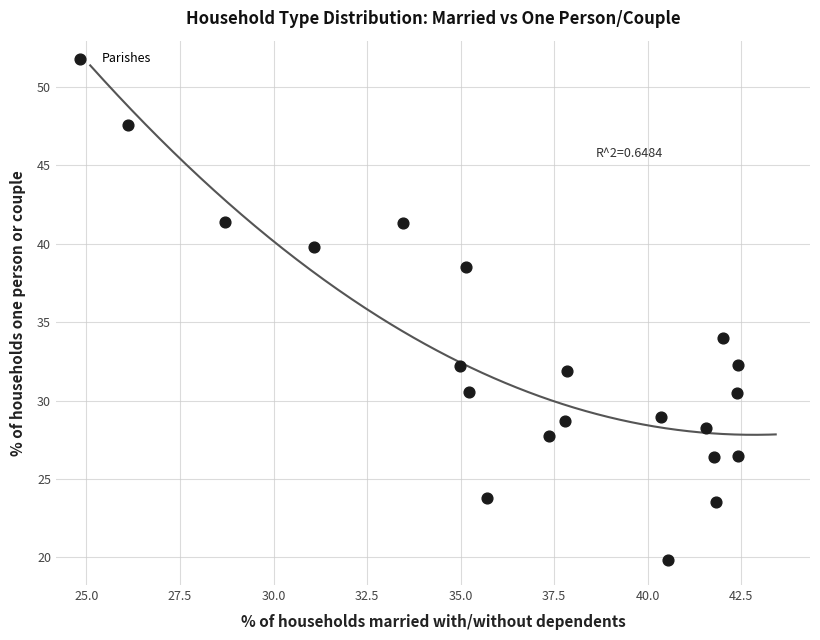

What is the range of Y values (max minus min)?

27.7